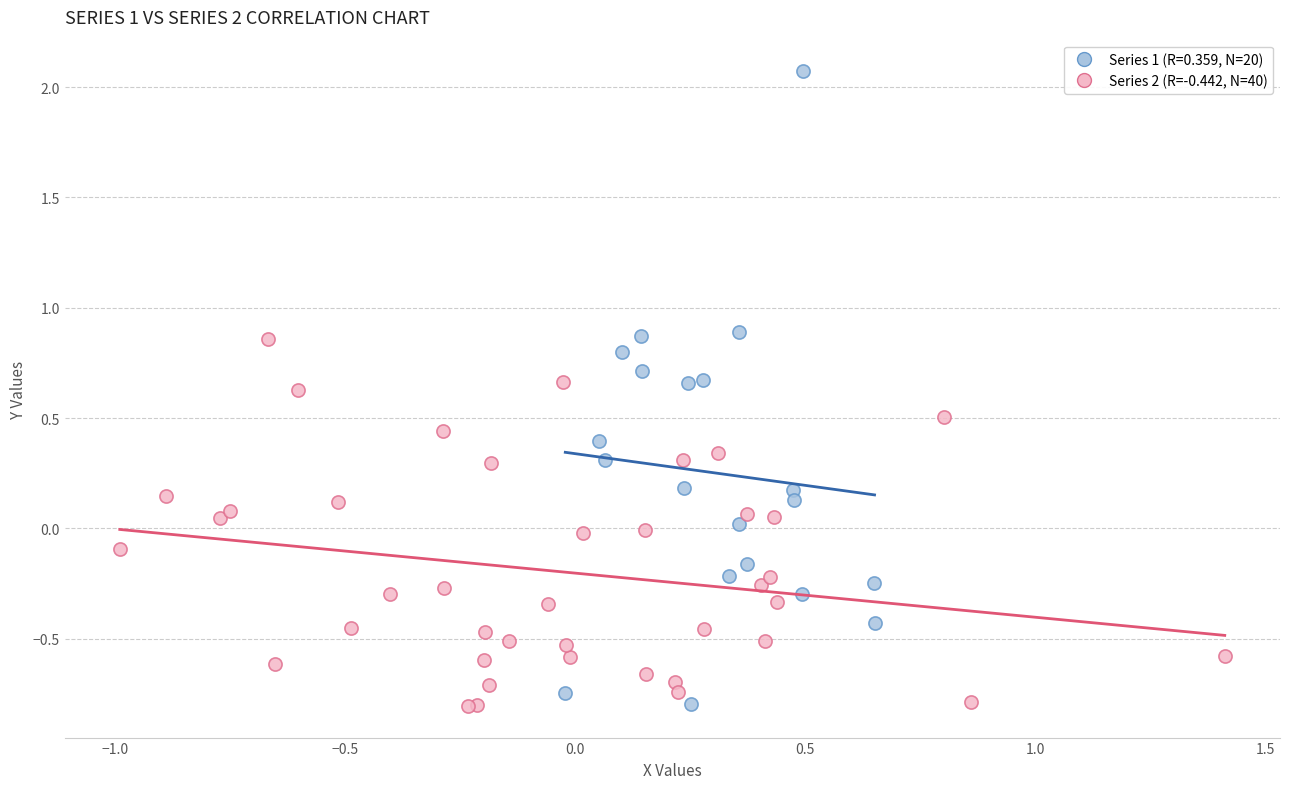

Which series has the widest spread of Y values?

Series 1 (R=0.359, N=20)